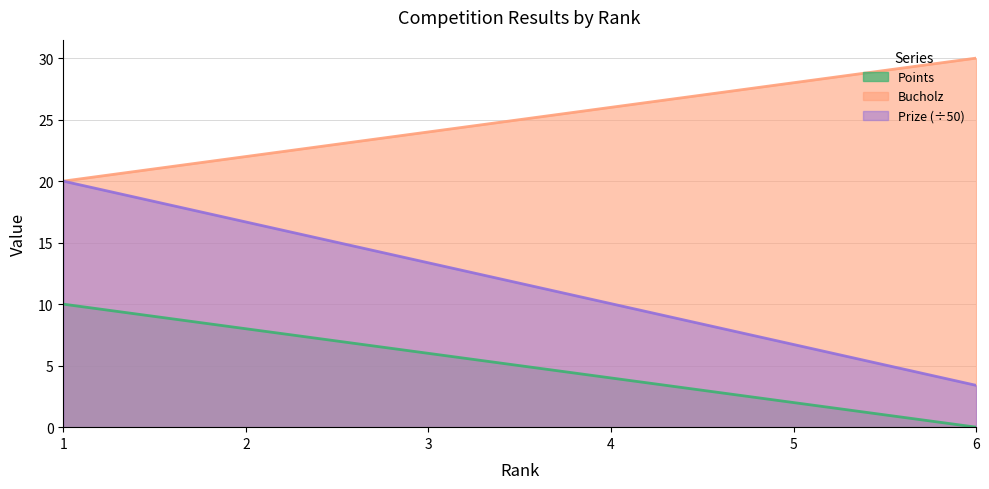

True or false: Points and Bucholz cross at least once.

False